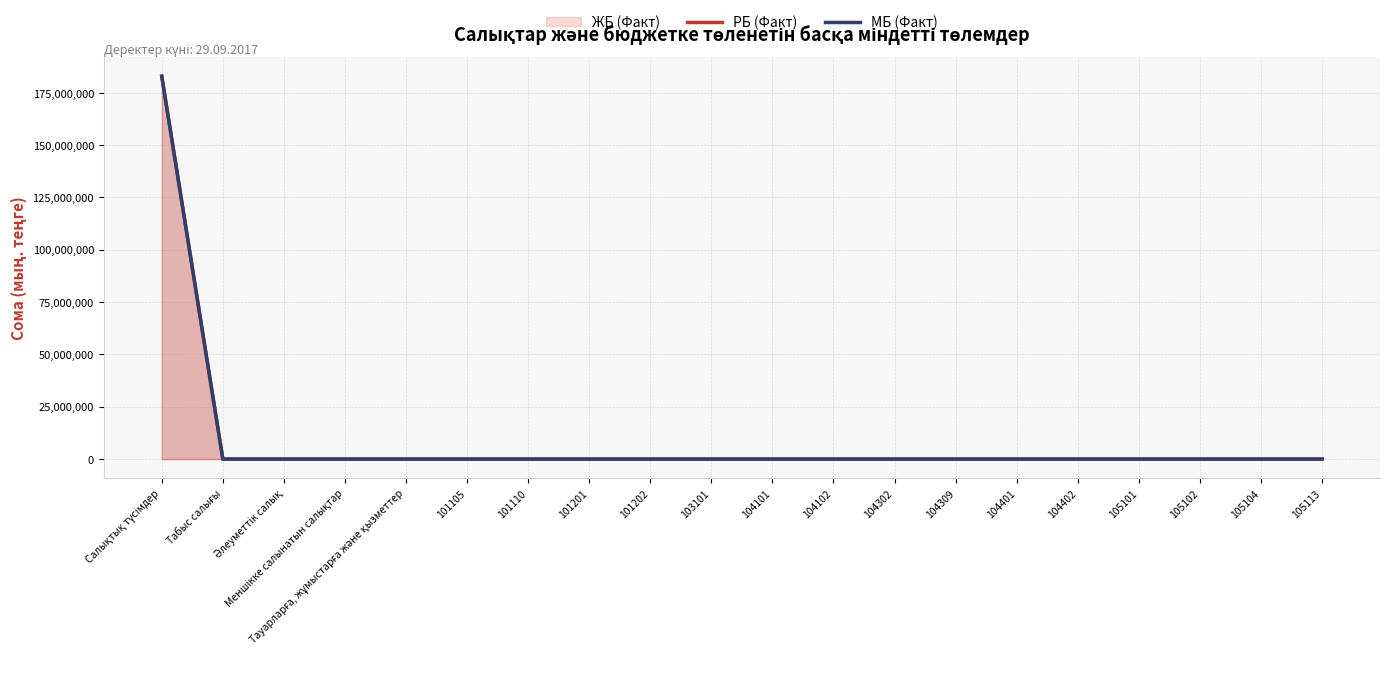

Rank the categories by МБ (Факт) value from highest to lowest.

Салықтық түсімдер, Табыс салығы, Әлеуметтiк салық, Меншiкке салынатын салықтар, Тауарларға, жұмыстарға және қызметтер, 101105, 101110, 101201, 101202, 103101, 104101, 104102, 104302, 104309, 104401, 104402, 105101, 105102, 105104, 105113